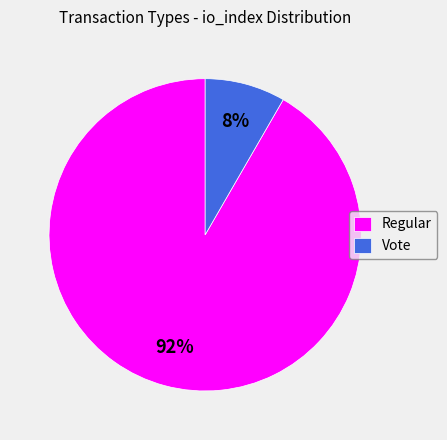

To the nearest percent, what percentage of the pie is Regular?

92%